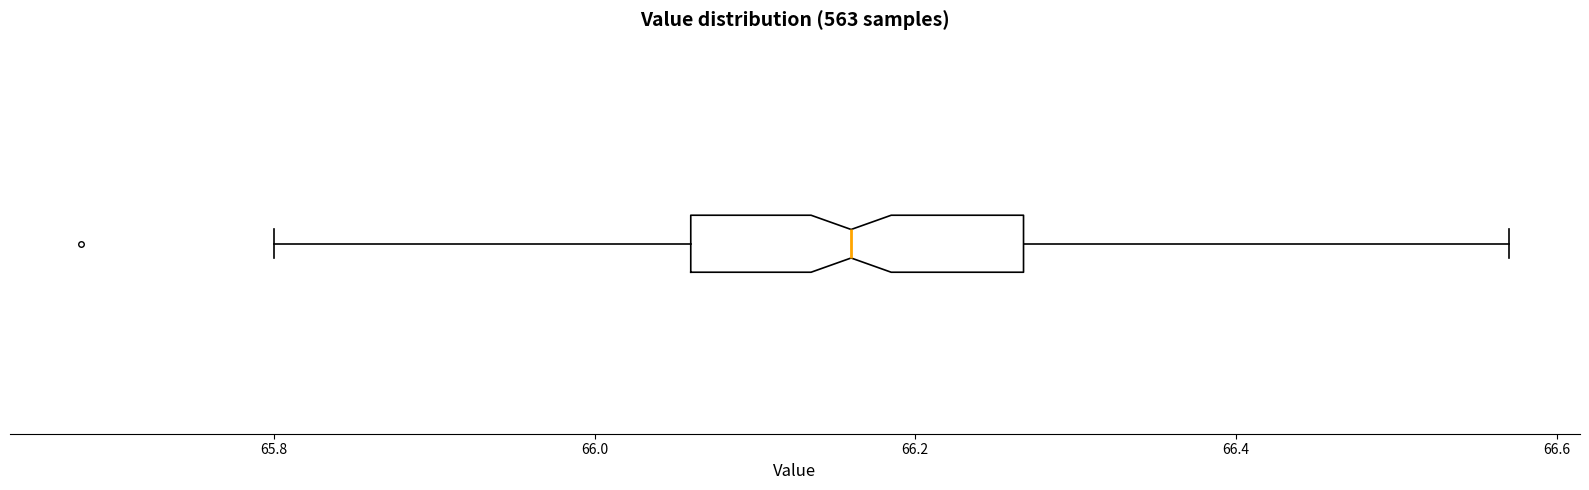

Read this box plot against the x-axis: the position of the median line, the range covered by the box, and the ends of both whiskers. The values are not printed on the chart, so give them approximately, as read against the axis.

median 66.16, box 66.06 to 66.26, whiskers 65.80 to 66.58